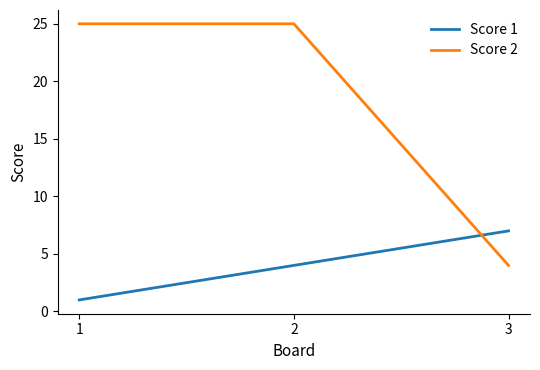

How many categories are shown in the chart?

3